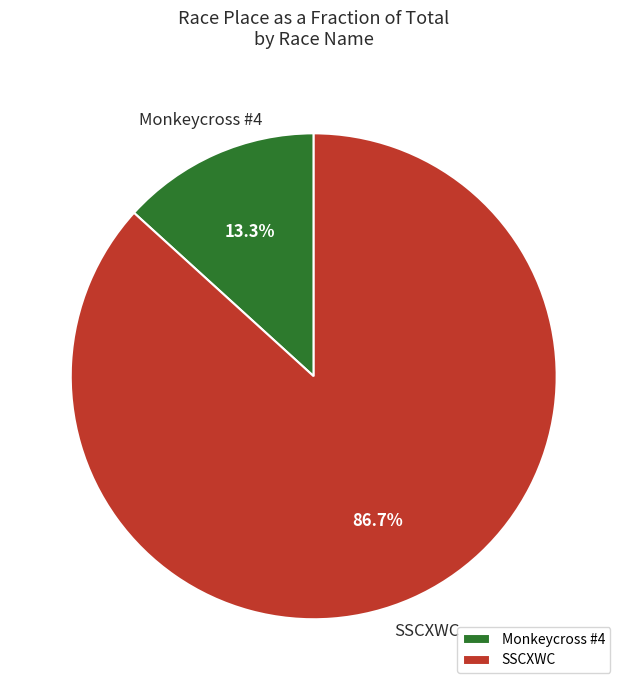

To the nearest percent, what is the combined percentage of SSCXWC and Monkeycross #4?

100%